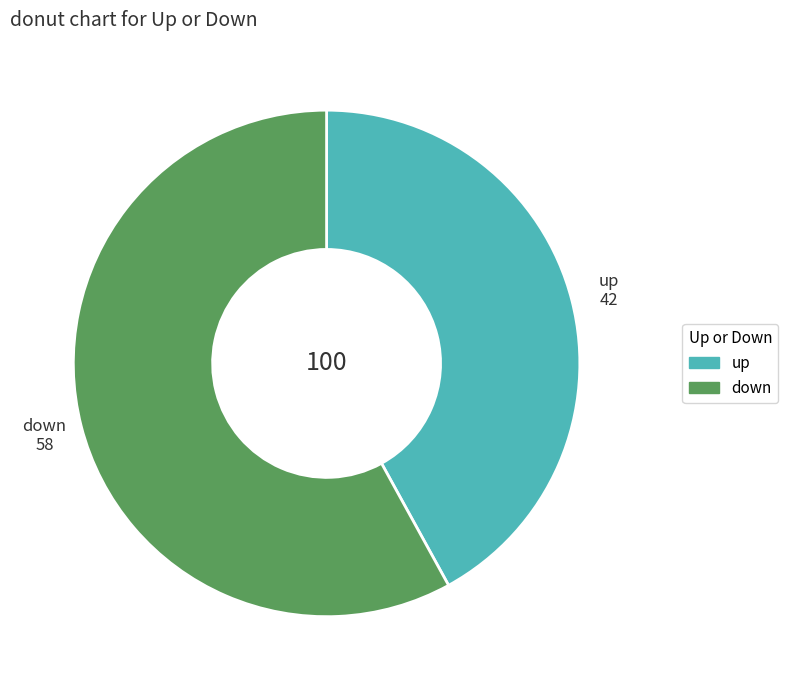

Count the number of slices in the pie.

2